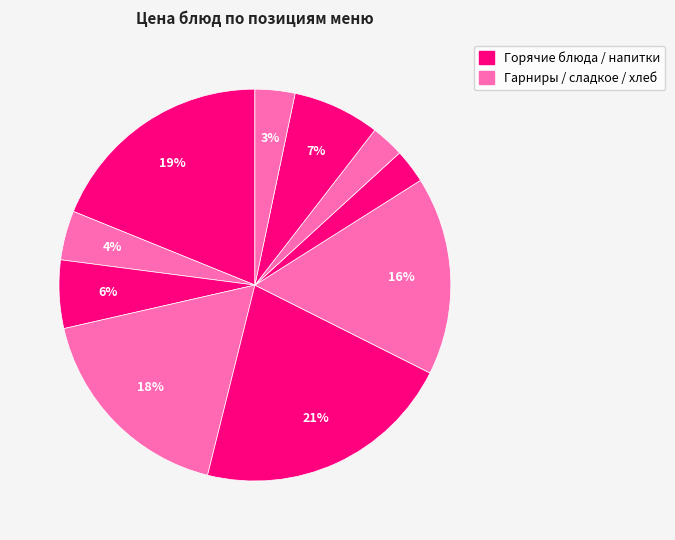

How many segments does this pie chart have?

10